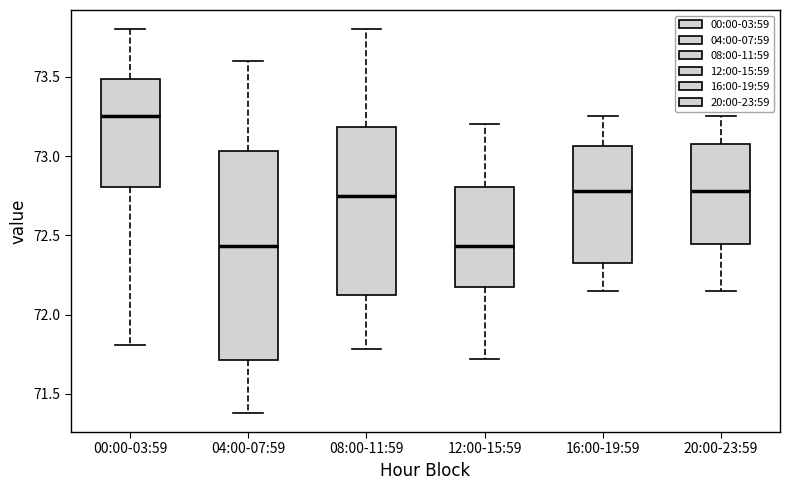

Which box's median line is the highest?

00:00-03:59